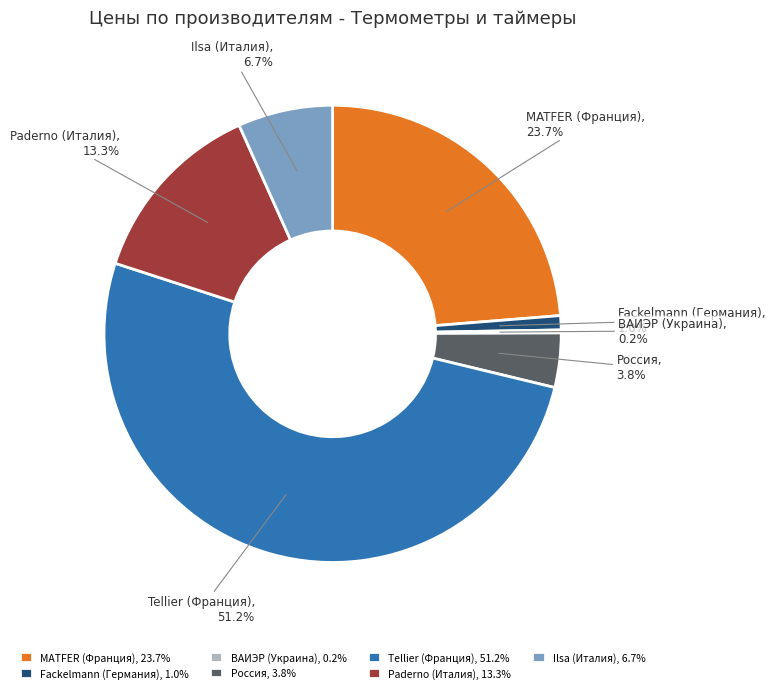

To the nearest percent, what portion does Paderno (Италия) represent?

13%